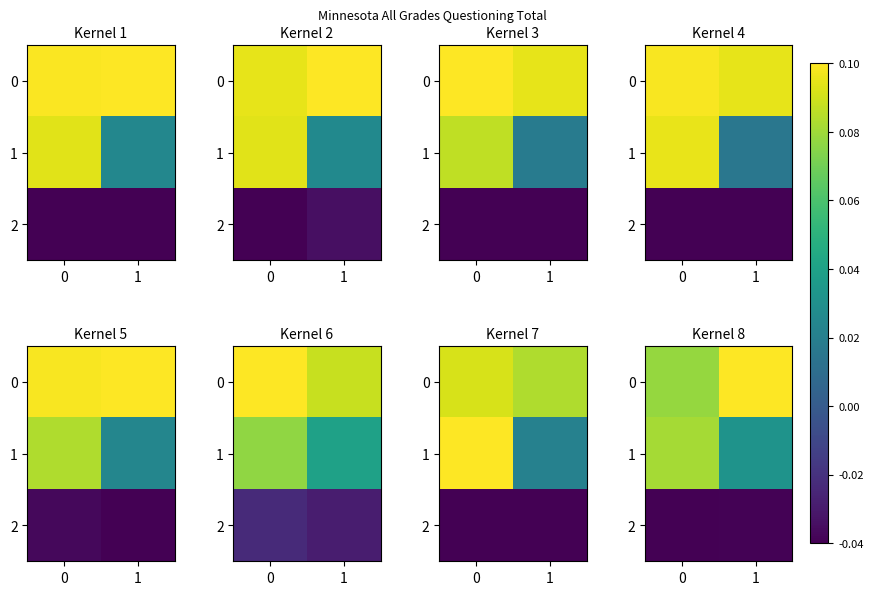

Where is 2 nearest to the value 0?

1